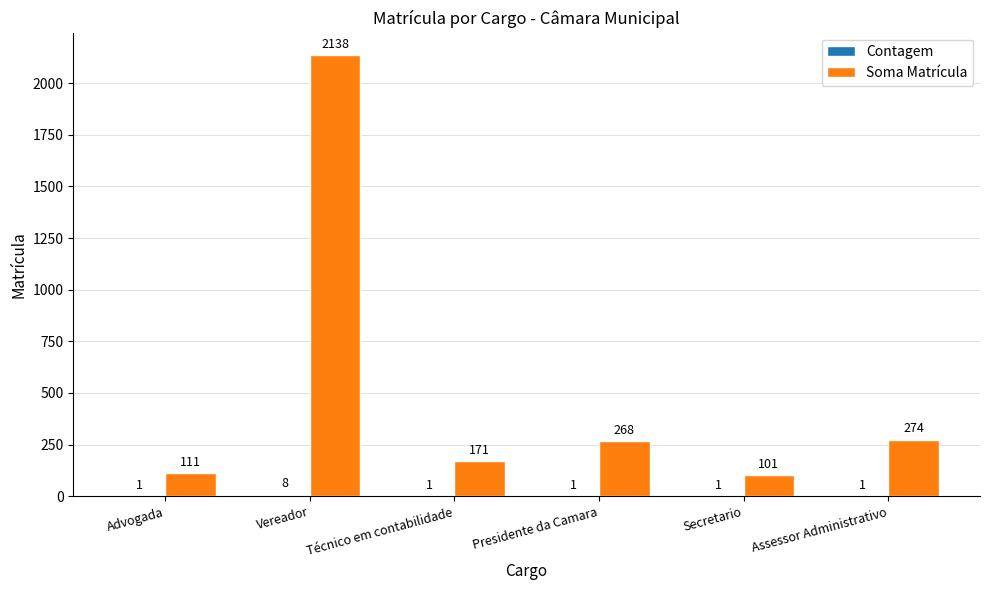

Which series has the largest total across all categories?

Soma Matrícula